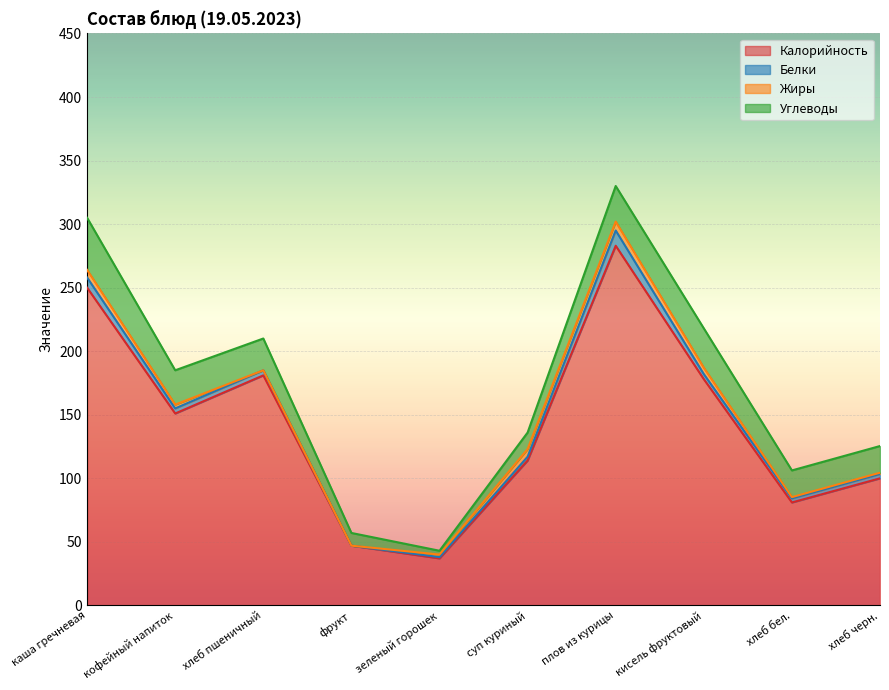

What is the sum of all Жиры values?

31.0